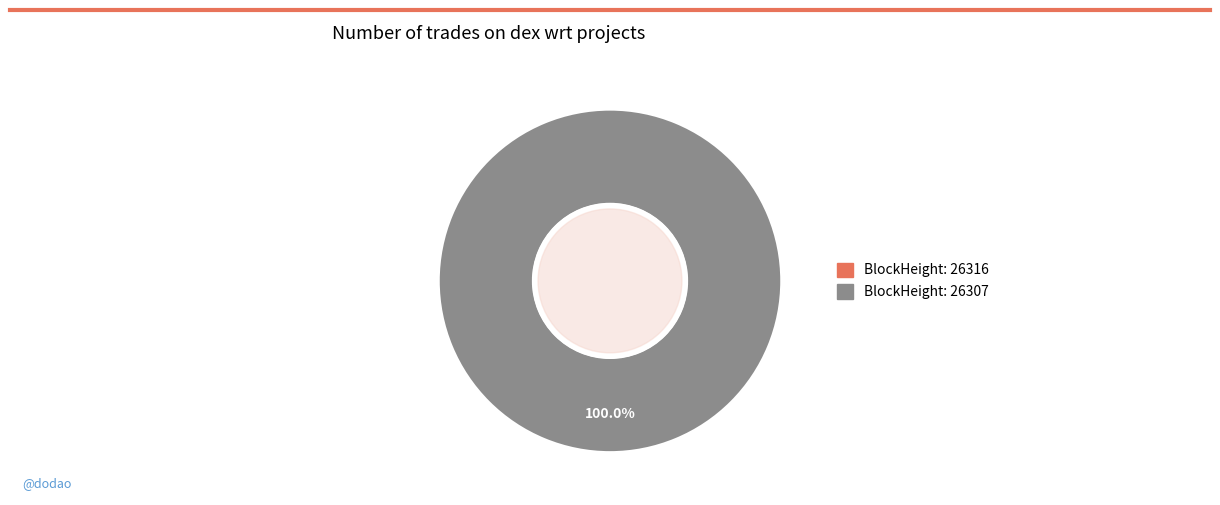

Which category has the smallest portion of the pie?

26316